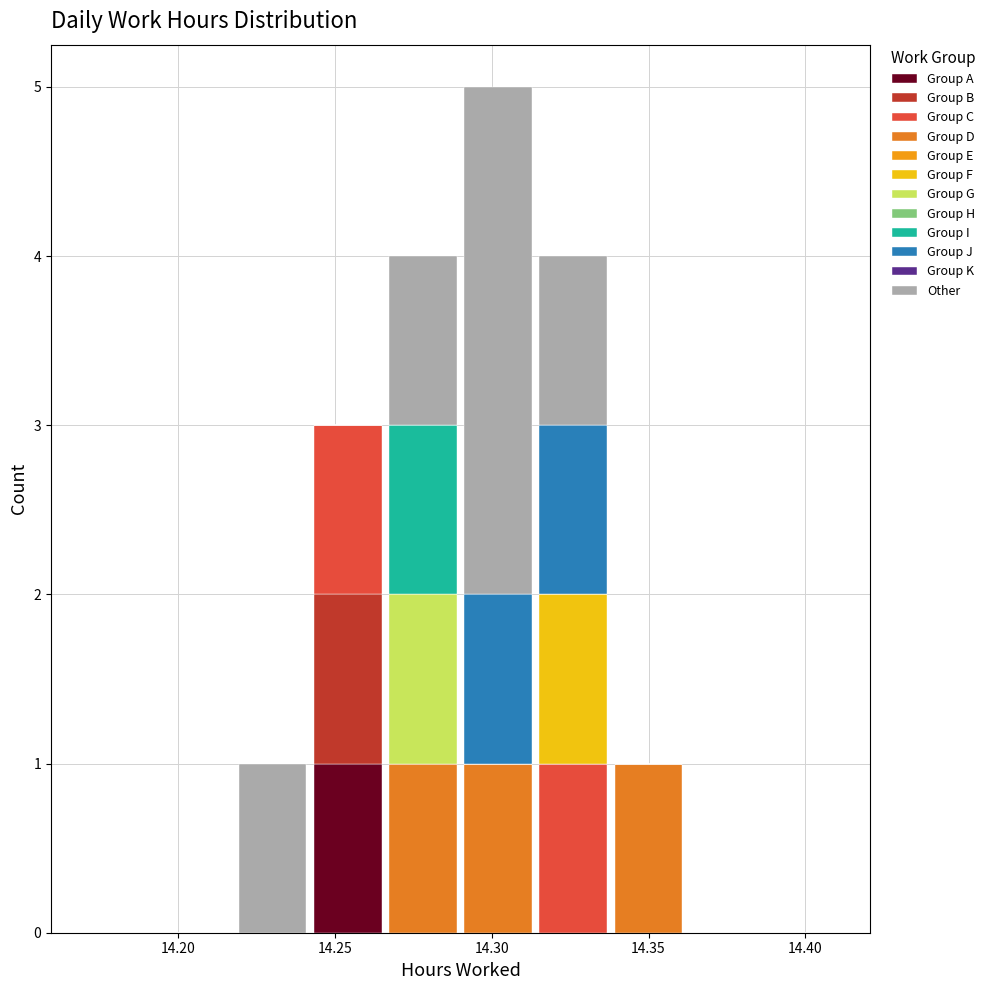

Reading left to right, transcribe this chart: for each stacked bar, give the range it covers on the x-axis and its total height. Neither the bar edges nor the heights are printed on the chart, so give them approximately, as read against the axes.

14.170 to 14.194: 0
14.194 to 14.218: 0
14.218 to 14.242: 1
14.242 to 14.266: 3
14.266 to 14.290: 4
14.290 to 14.314: 5
14.314 to 14.338: 4
14.338 to 14.362: 1
14.362 to 14.386: 0
14.386 to 14.410: 0